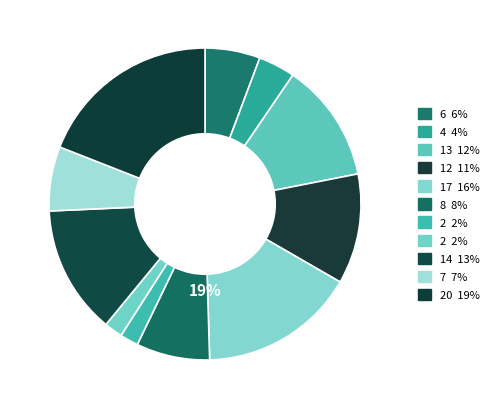

Does any single category account for the majority?

No